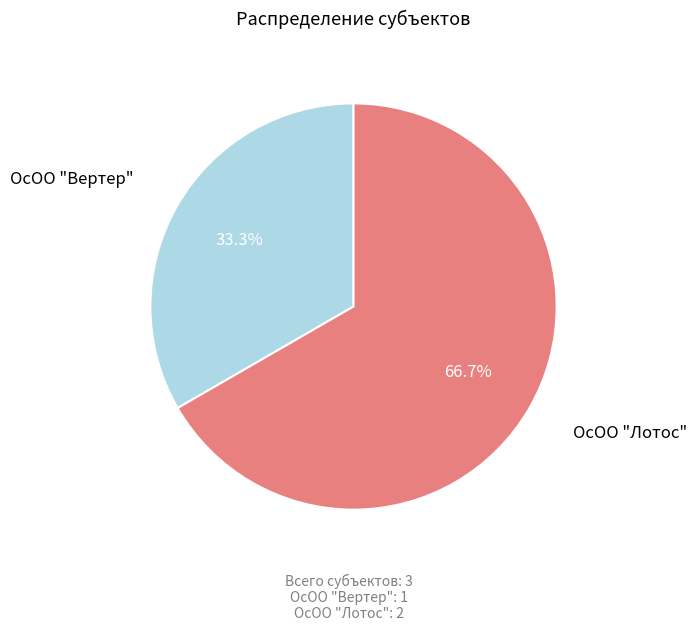

What percentage is the ОсОО "Лотос" slice, to the nearest percent?

67%